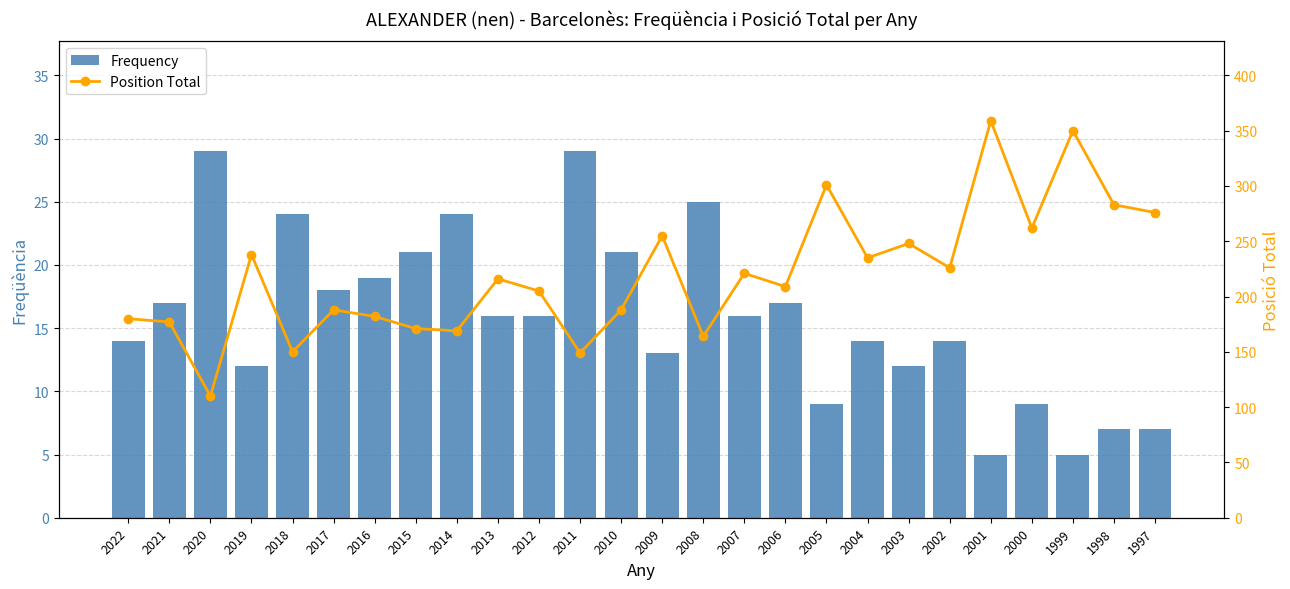

Which has a higher value, 2016 or 2006?

2016